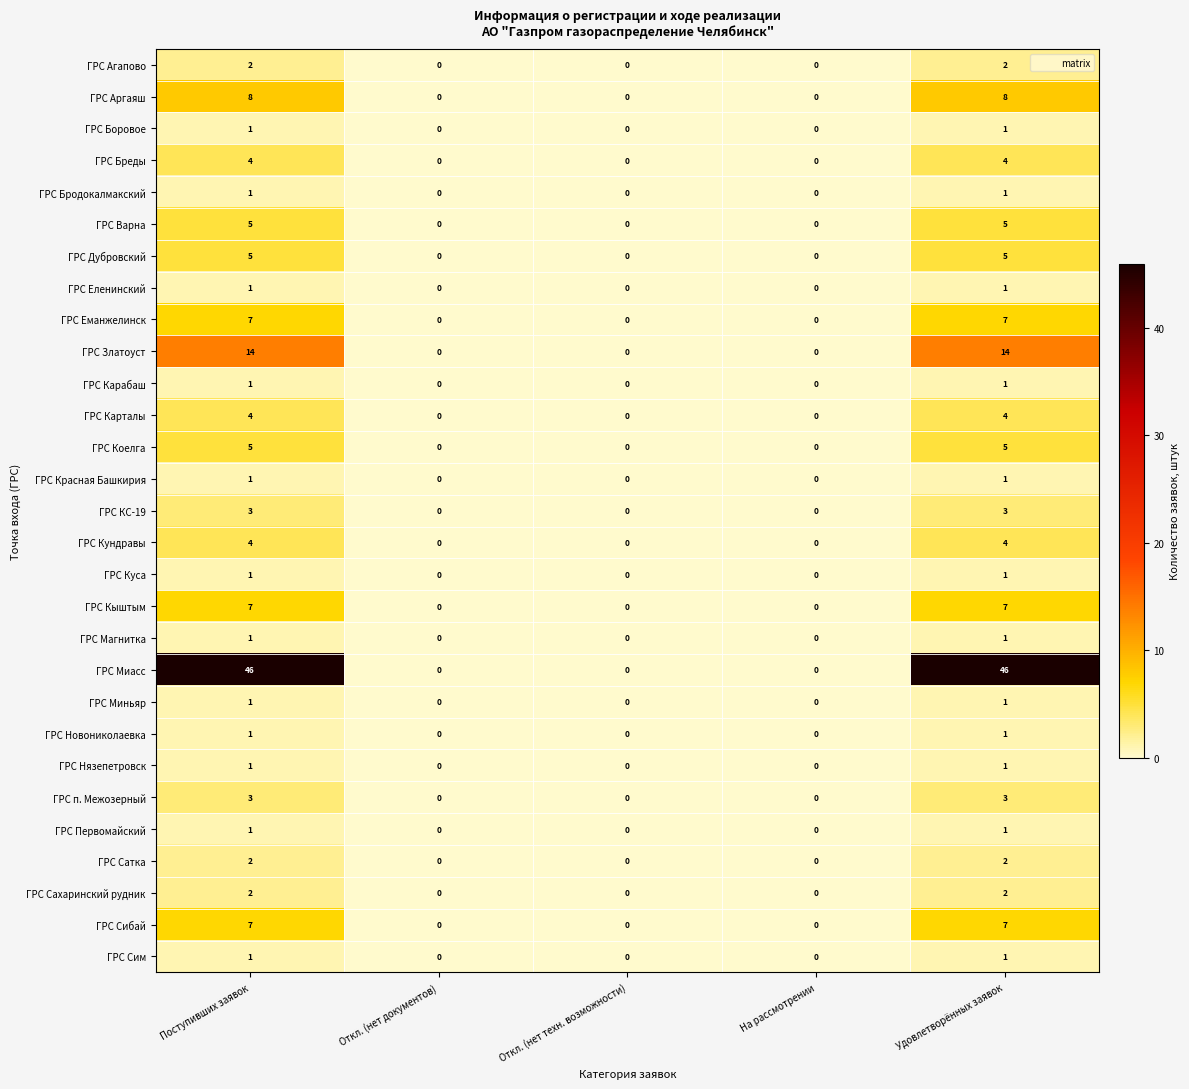

Which series has the largest range (max minus min)?

ГРС Миасс